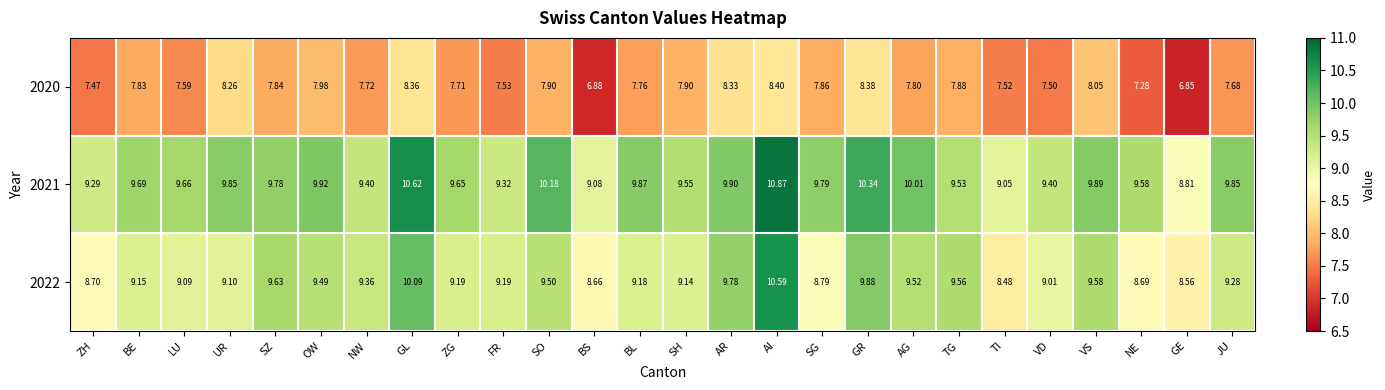

What is the difference between the highest and lowest values at JU?

2.2